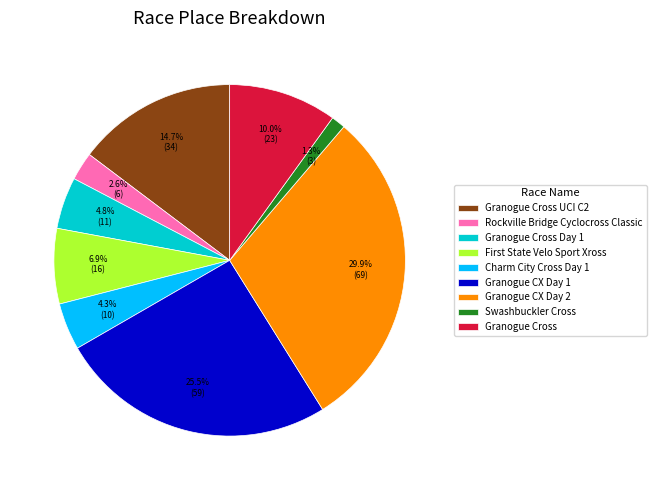

To the nearest percent, what portion does Charm City Cross Day 1 represent?

4%